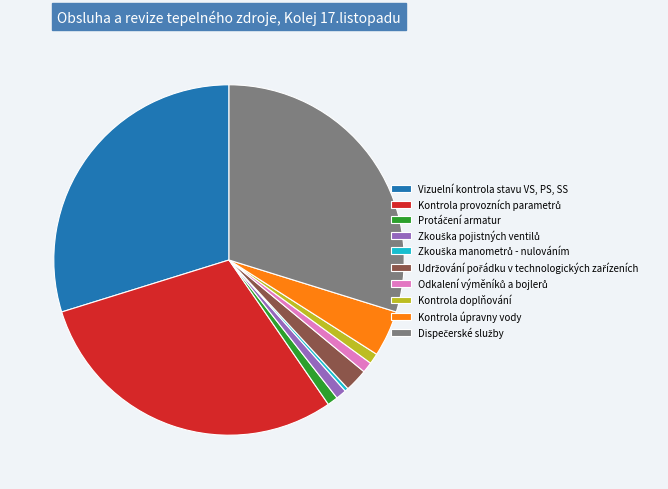

True or false: Kontrola doplňování accounts for 7% of the total.

False